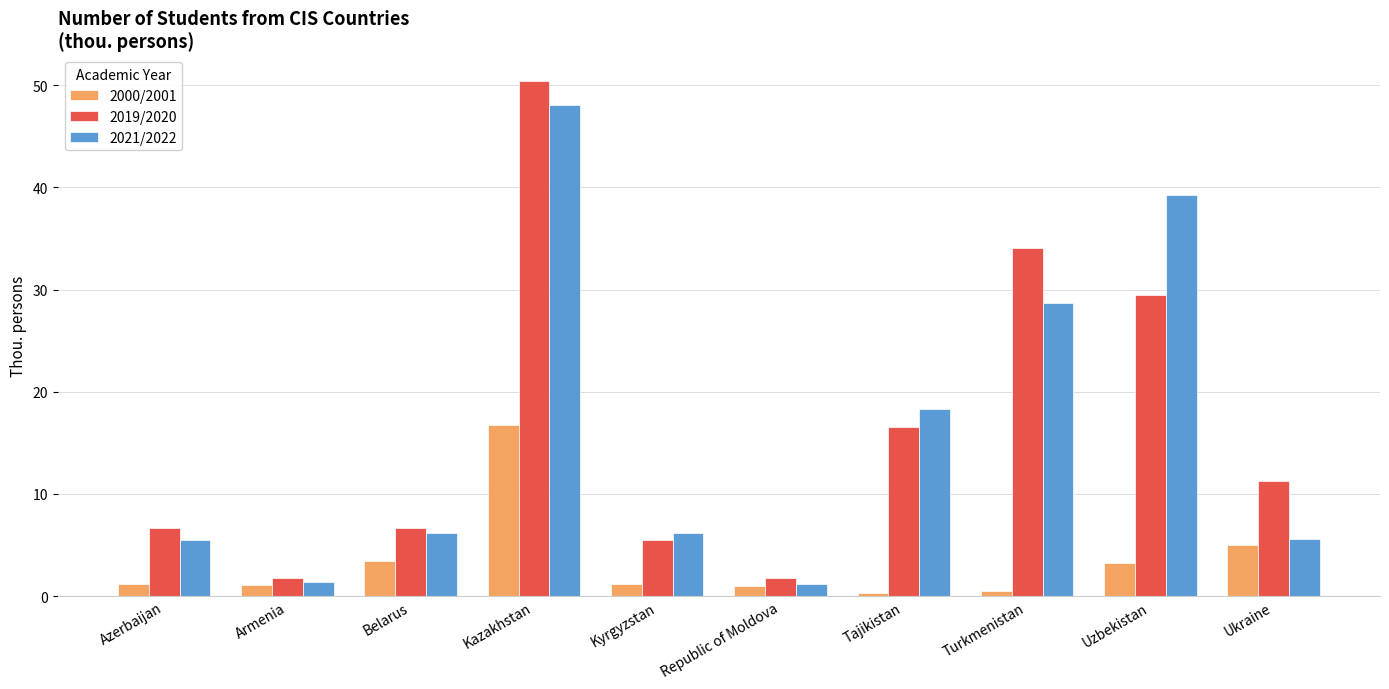

True or false: 2019/2020 has a value of 29.5 at Uzbekistan.

True